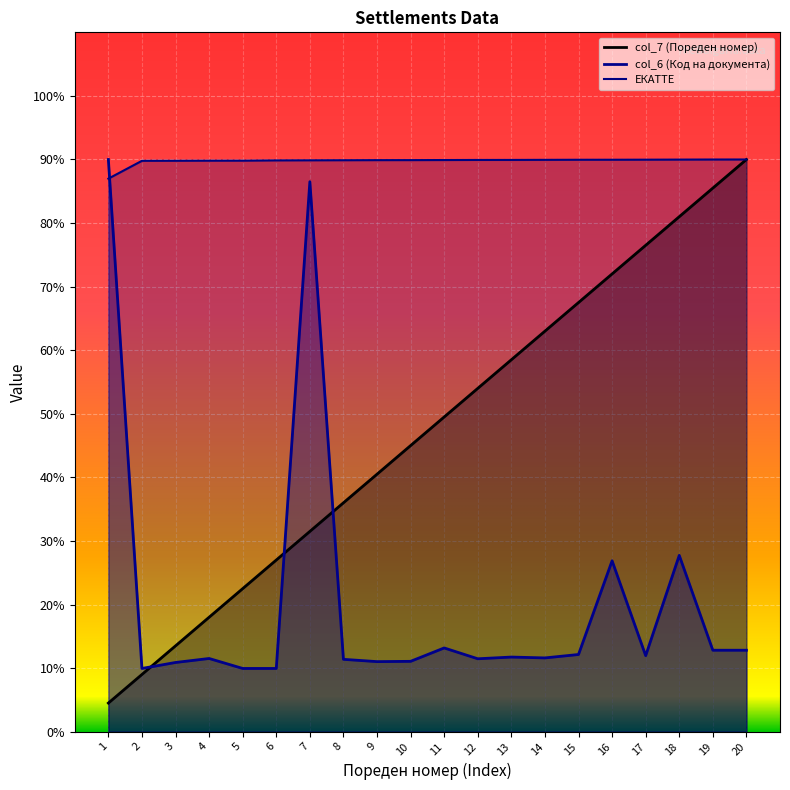

Between 3 and 16, which series saw the biggest shift?

col_7 (Пореден номер)